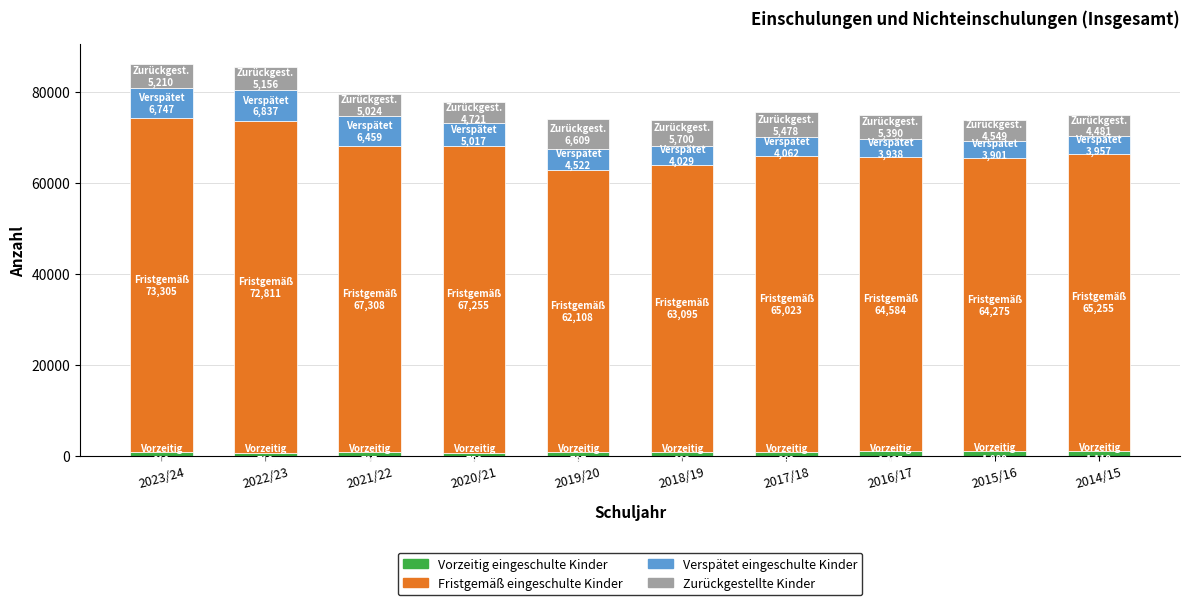

At how many categories does at least one series exceed 32858?

10